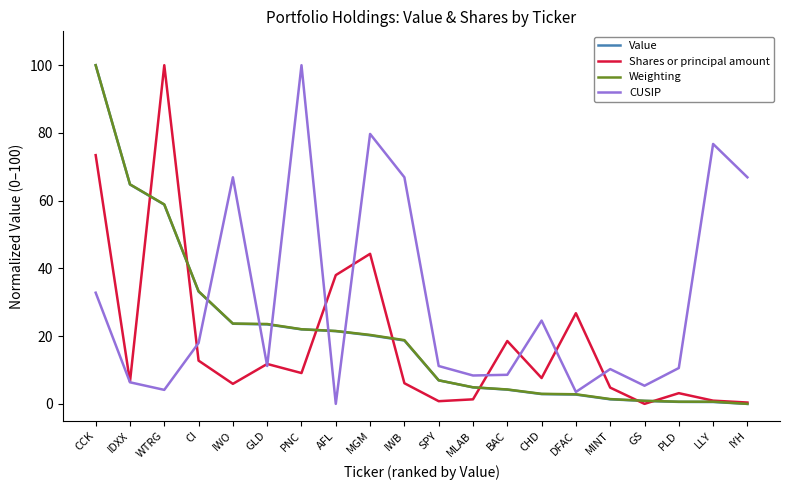

Where does the Weighting series first go above 18?

CCK